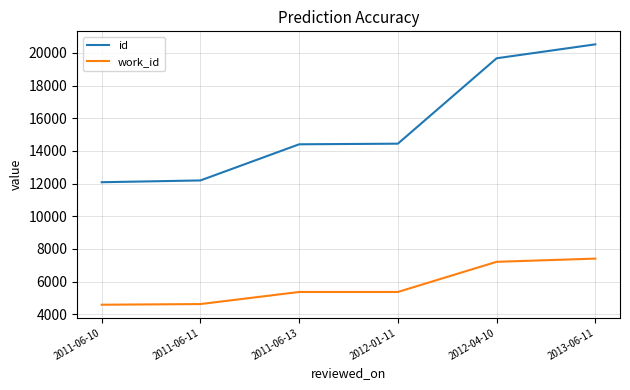

Is it true that work_id equals 1608 at 2011-06-13?

False